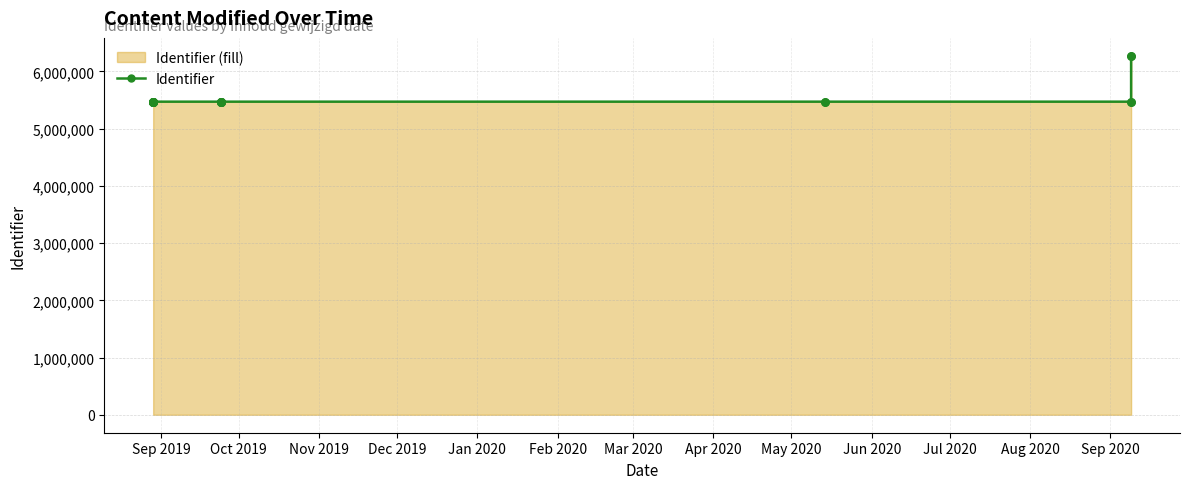

What is the change in value from Oct 2019 to Dec 2019?

+10